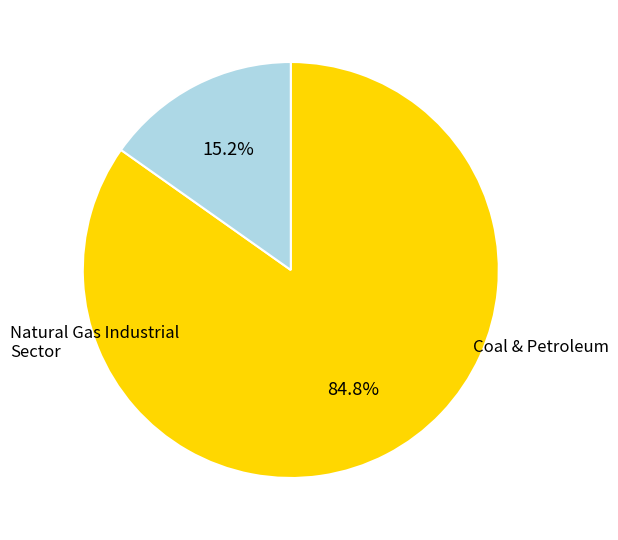

Does any single category account for the majority?

Yes